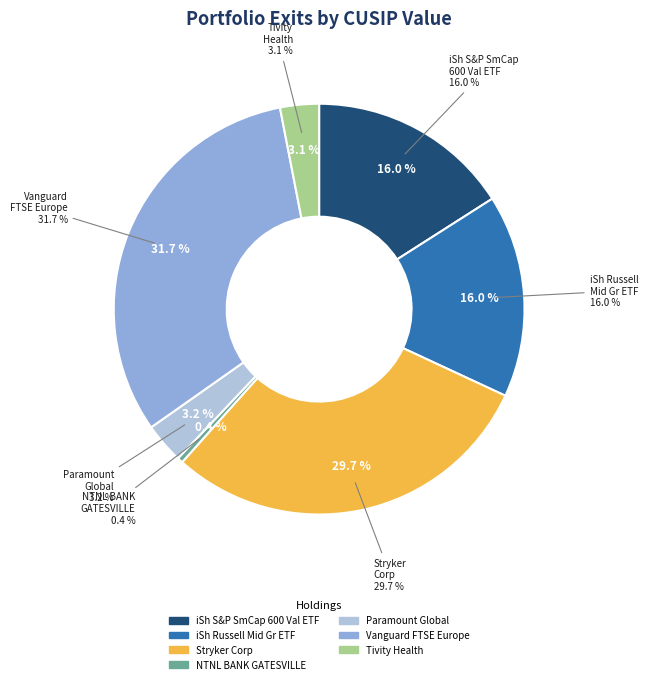

What is the ratio of the value at Paramount Global to the value at NTNL BANK GATESVILLE TEX?

7.3